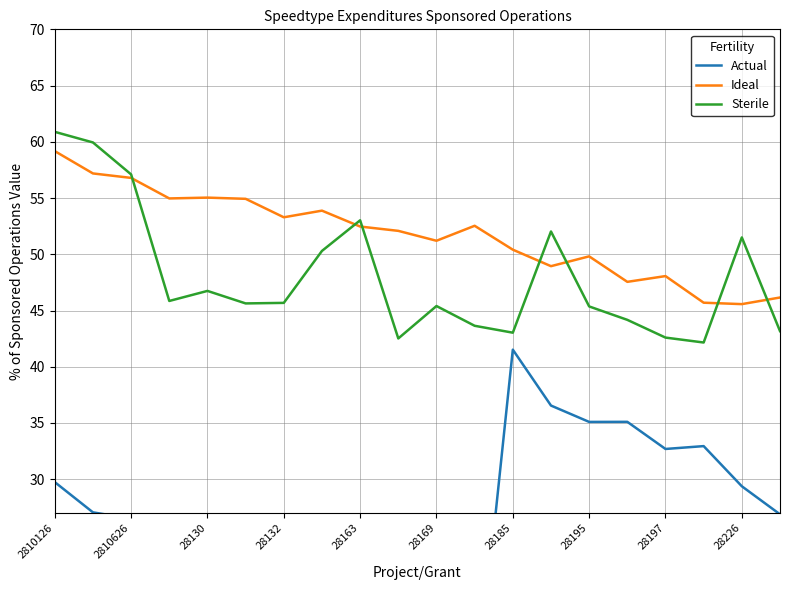

How many data points does each series have?

20